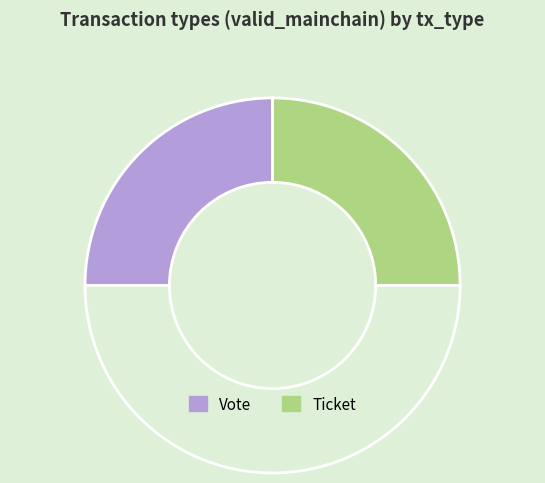

Count the number of slices in the pie.

3